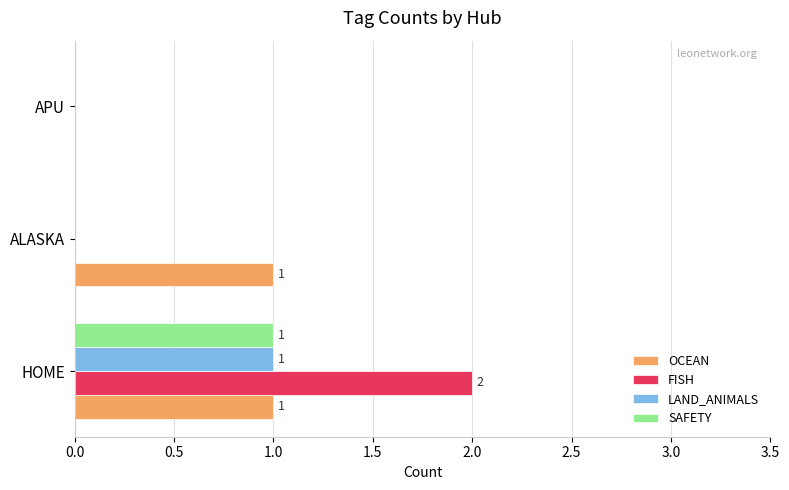

Between ALASKA and APU, which series saw the biggest shift?

OCEAN